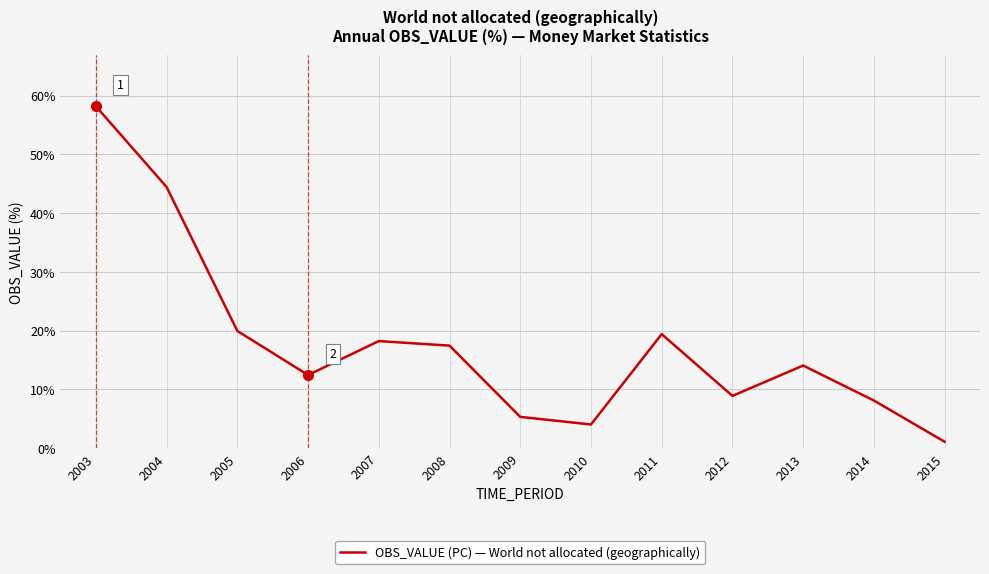

True or false: the data shows 4.4 at 2014.

False